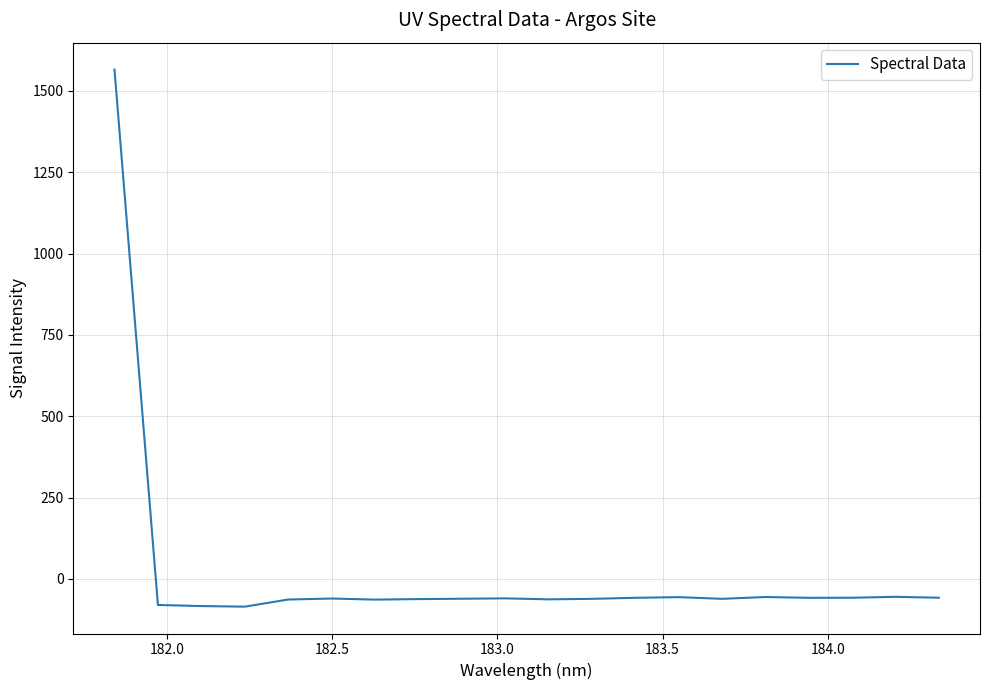

What is the minimum value shown in the chart?

-85.3